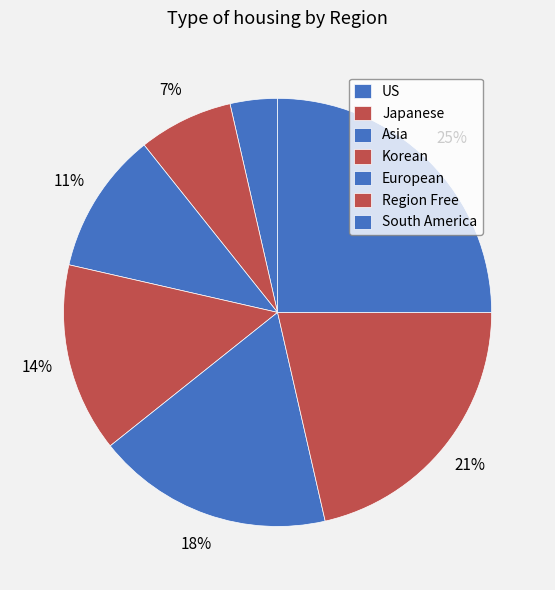

Does Japanese account for over 50% of the chart?

No